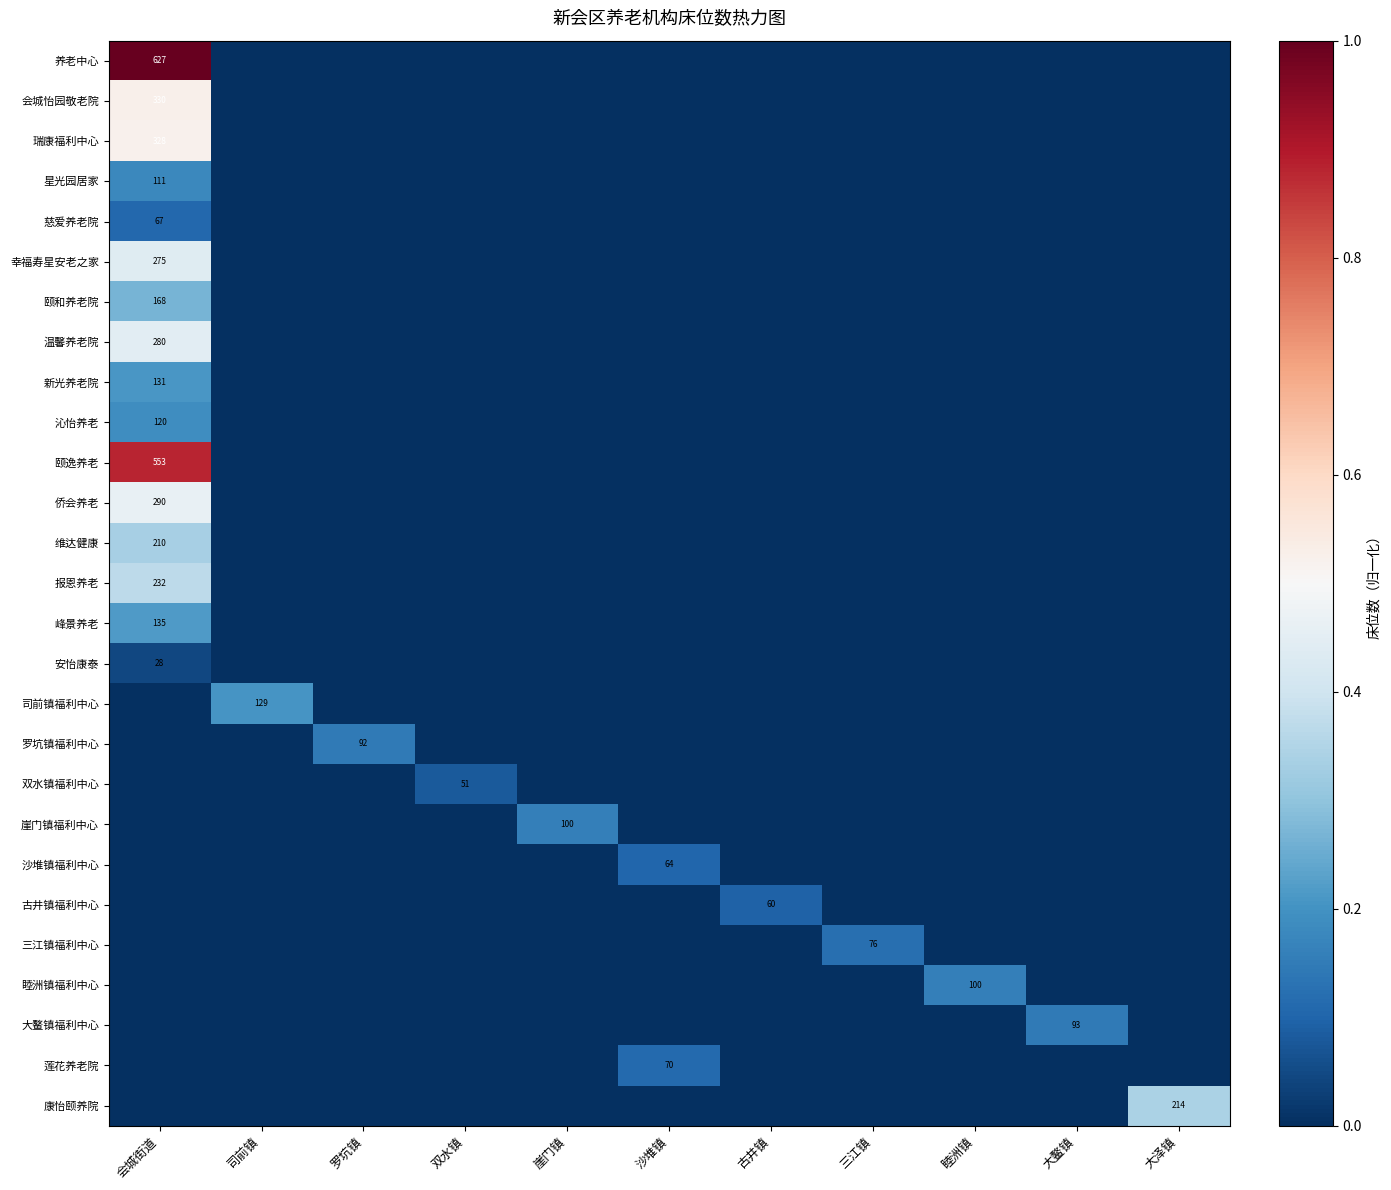

The 沙堆镇福利中心 series shows 64 at 沙堆镇. True or false?

True